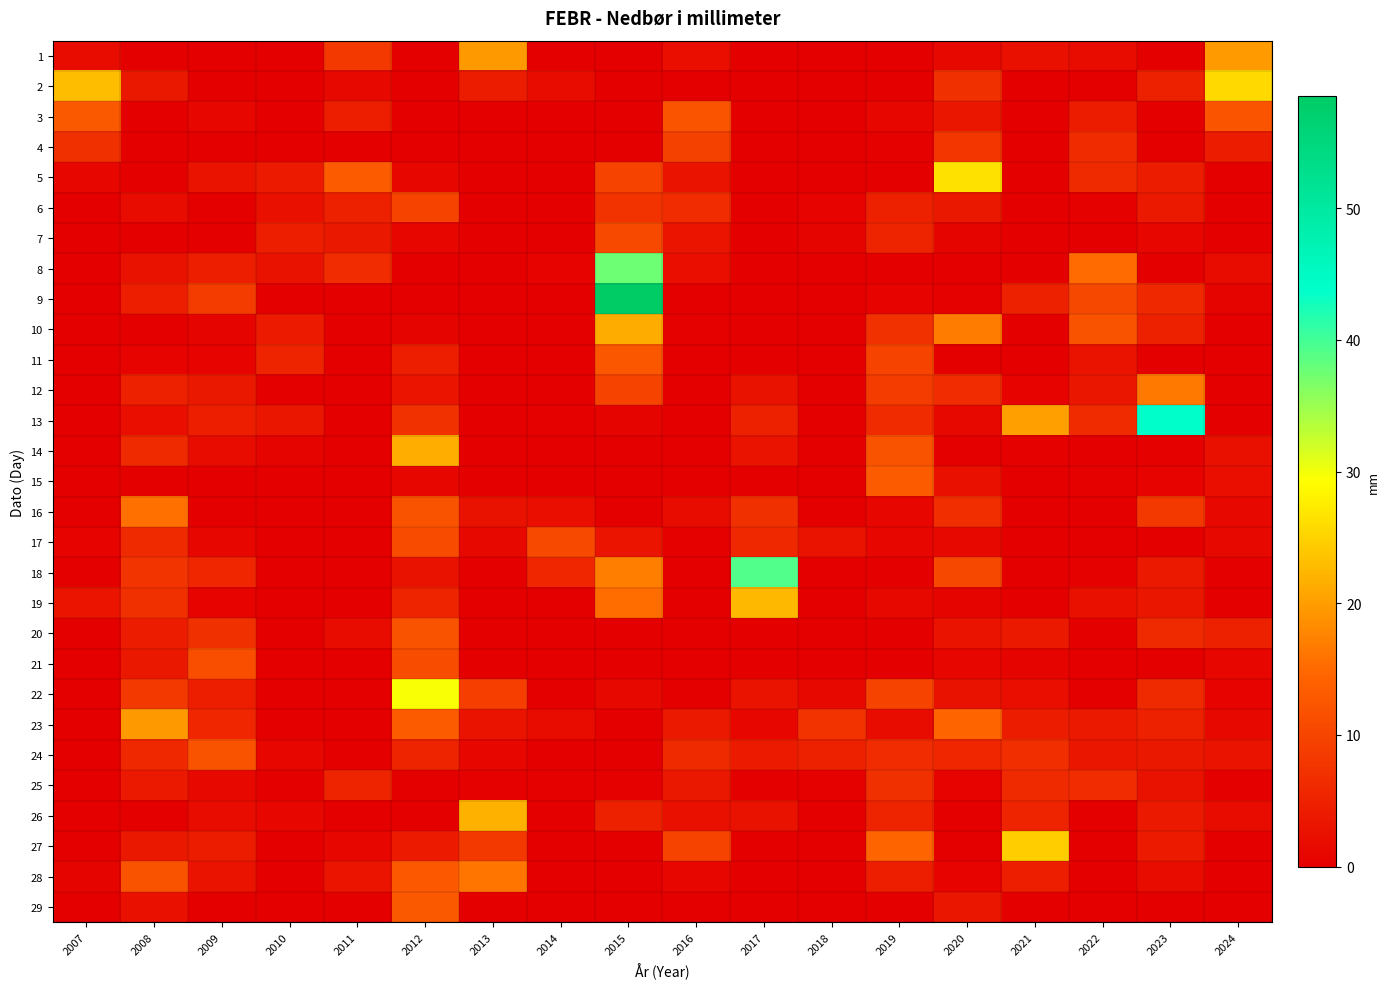

Reading right to left, transcribe all the data shown in this chart.

1: 2024=19.7	2023=0.0	2022=1.8	2021=2.4	2020=1.4	2019=0.0	2018=0.0	2017=0.0	2016=2.1	2015=0.0	2014=0.0	2013=19.6	2012=0.0	2011=8.4	2010=0.0	2009=0.0	2008=0.0	2007=2.0
2: 2024=25.8	2023=4.7	2022=0.0	2021=0.0	2020=6.9	2019=0.0	2018=0.0	2017=0.0	2016=0.0	2015=0.0	2014=1.9	2013=4.3	2012=0.0	2011=1.5	2010=0.0	2009=0.0	2008=3.6	2007=23.0
3: 2024=12.2	2023=0.0	2022=4.3	2021=0.0	2020=3.3	2019=1.0	2018=0.0	2017=0.0	2016=12.3	2015=0.0	2014=0.0	2013=0.0	2012=0.0	2011=4.5	2010=0.0	2009=1.0	2008=0.0	2007=13.0
4: 2024=4.3	2023=0.0	2022=6.2	2021=0.0	2020=7.8	2019=0.3	2018=0.0	2017=0.0	2016=9.5	2015=0.0	2014=0.0	2013=0.0	2012=0.0	2011=0.0	2010=0.0	2009=0.0	2008=0.0	2007=7.0
5: 2024=0.0	2023=4.2	2022=6.0	2021=0.0	2020=26.4	2019=0.0	2018=0.0	2017=0.0	2016=2.8	2015=9.6	2014=0.0	2013=0.0	2012=1.0	2011=13.2	2010=3.9	2009=2.8	2008=0.0	2007=1.0
6: 2024=0.0	2023=3.7	2022=0.3	2021=0.0	2020=3.5	2019=4.8	2018=0.5	2017=0.0	2016=6.4	2015=7.4	2014=0.1	2013=0.0	2012=9.9	2011=4.8	2010=2.5	2009=0.0	2008=1.6	2007=0.0
7: 2024=0.0	2023=1.0	2022=0.0	2021=0.0	2020=0.8	2019=5.3	2018=0.8	2017=0.0	2016=3.1	2015=10.6	2014=0.0	2013=0.0	2012=1.1	2011=3.5	2010=4.5	2009=0.0	2008=0.0	2007=0.0
8: 2024=1.7	2023=0.0	2022=15.1	2021=0.0	2020=0.0	2019=0.0	2018=0.0	2017=0.0	2016=2.2	2015=37.6	2014=0.6	2013=0.0	2012=0.0	2011=6.4	2010=2.7	2009=4.4	2008=2.6	2007=0.0
9: 2024=0.8	2023=5.8	2022=10.3	2021=4.7	2020=0.4	2019=0.5	2018=0.0	2017=0.0	2016=0.0	2015=58.5	2014=0.0	2013=0.0	2012=0.0	2011=0.0	2010=0.0	2009=8.7	2008=4.5	2007=0.0
10: 2024=0.0	2023=4.6	2022=12.0	2021=0.0	2020=16.8	2019=7.2	2018=0.0	2017=0.0	2016=0.4	2015=21.3	2014=0.0	2013=0.0	2012=0.9	2011=0.0	2010=3.9	2009=0.7	2008=0.0	2007=0.0
11: 2024=0.0	2023=0.0	2022=2.8	2021=0.0	2020=0.1	2019=10.0	2018=0.0	2017=0.0	2016=0.0	2015=12.5	2014=0.0	2013=0.0	2012=4.5	2011=0.0	2010=5.4	2009=0.5	2008=0.5	2007=0.0
12: 2024=0.0	2023=16.5	2022=3.3	2021=0.5	2020=6.4	2019=8.6	2018=0.0	2017=2.7	2016=0.0	2015=10.0	2014=0.0	2013=0.0	2012=3.0	2011=0.0	2010=0.0	2009=3.6	2008=5.0	2007=0.0
13: 2024=0.0	2023=44.1	2022=6.3	2021=20.2	2020=1.2	2019=6.2	2018=0.0	2017=4.6	2016=0.0	2015=0.7	2014=0.4	2013=0.0	2012=7.2	2011=0.0	2010=3.3	2009=4.5	2008=2.1	2007=0.0
14: 2024=2.5	2023=0.3	2022=0.0	2021=0.4	2020=0.0	2019=12.0	2018=0.0	2017=2.8	2016=0.0	2015=0.0	2014=0.0	2013=0.0	2012=21.6	2011=0.0	2010=0.8	2009=2.0	2008=6.0	2007=0.0
15: 2024=2.1	2023=0.5	2022=0.3	2021=0.0	2020=2.5	2019=13.1	2018=0.0	2017=0.0	2016=0.0	2015=0.0	2014=0.0	2013=0.0	2012=1.1	2011=0.0	2010=0.0	2009=0.0	2008=0.0	2007=0.0
16: 2024=1.2	2023=8.4	2022=0.0	2021=0.0	2020=6.7	2019=1.1	2018=0.0	2017=7.0	2016=1.6	2015=0.0	2014=2.1	2013=2.7	2012=12.0	2011=0.0	2010=0.0	2009=0.0	2008=15.6	2007=0.0
17: 2024=1.4	2023=0.0	2022=0.0	2021=0.0	2020=1.4	2019=1.0	2018=2.8	2017=5.8	2016=0.4	2015=3.1	2014=10.6	2013=1.3	2012=10.8	2011=0.0	2010=0.0	2009=1.0	2008=6.0	2007=0.5
18: 2024=0.0	2023=3.8	2022=0.3	2021=0.0	2020=10.5	2019=0.0	2018=0.0	2017=39.2	2016=0.0	2015=17.0	2014=5.5	2013=0.0	2012=2.6	2011=0.0	2010=0.0	2009=5.7	2008=7.7	2007=0.0
19: 2024=0.0	2023=3.3	2022=2.5	2021=0.0	2020=0.7	2019=1.2	2018=0.0	2017=22.6	2016=0.0	2015=15.5	2014=0.0	2013=0.0	2012=5.2	2011=0.0	2010=0.0	2009=0.5	2008=7.0	2007=3.0
20: 2024=4.7	2023=6.1	2022=0.0	2021=3.8	2020=2.9	2019=0.0	2018=0.0	2017=0.0	2016=0.0	2015=0.0	2014=0.0	2013=0.0	2012=12.0	2011=1.8	2010=0.0	2009=6.9	2008=4.2	2007=0.0
21: 2024=1.0	2023=0.0	2022=0.0	2021=0.7	2020=1.1	2019=0.0	2018=0.0	2017=0.0	2016=0.0	2015=0.0	2014=0.0	2013=0.0	2012=11.0	2011=0.0	2010=0.0	2009=11.4	2008=3.6	2007=0.0
22: 2024=0.5	2023=6.0	2022=0.0	2021=2.1	2020=2.7	2019=9.6	2018=1.2	2017=2.8	2016=0.0	2015=1.2	2014=0.0	2013=9.1	2012=29.6	2011=0.0	2010=0.0	2009=4.5	2008=8.0	2007=0.0
23: 2024=1.2	2023=4.7	2022=3.8	2021=4.2	2020=14.5	2019=1.6	2018=7.5	2017=1.0	2016=3.8	2015=0.0	2014=1.8	2013=2.8	2012=13.2	2011=0.0	2010=0.0	2009=5.7	2008=19.6	2007=0.0
24: 2024=2.8	2023=3.6	2022=3.3	2021=6.7	2020=5.6	2019=6.5	2018=4.9	2017=4.1	2016=6.0	2015=0.0	2014=0.0	2013=1.0	2012=5.2	2011=0.0	2010=1.1	2009=12.0	2008=5.8	2007=0.0
25: 2024=0.0	2023=2.6	2022=6.4	2021=6.0	2020=0.5	2019=7.0	2018=0.3	2017=0.0	2016=3.6	2015=0.4	2014=0.4	2013=0.4	2012=0.0	2011=5.1	2010=0.0	2009=1.4	2008=3.7	2007=0.0
26: 2024=1.6	2023=3.7	2022=0.0	2021=5.3	2020=0.0	2019=5.2	2018=0.0	2017=2.7	2016=2.4	2015=4.6	2014=0.0	2013=21.9	2012=0.0	2011=0.0	2010=1.0	2009=1.7	2008=0.0	2007=0.0
27: 2024=0.0	2023=3.9	2022=0.0	2021=24.6	2020=0.0	2019=14.5	2018=0.0	2017=0.0	2016=9.8	2015=0.0	2014=0.0	2013=8.3	2012=3.9	2011=1.1	2010=0.0	2009=4.2	2008=3.5	2007=0.0
28: 2024=0.0	2023=1.7	2022=0.0	2021=4.5	2020=0.5	2019=4.5	2018=0.0	2017=0.0	2016=1.0	2015=0.0	2014=0.0	2013=16.1	2012=12.6	2011=3.0	2010=0.0	2009=2.8	2008=12.0	2007=0.7
29: 2024=0.0	2023=0.0	2022=0.0	2021=0.0	2020=3.2	2019=0.0	2018=0.0	2017=0.0	2016=0.0	2015=0.0	2014=0.0	2013=0.0	2012=13.0	2011=0.0	2010=0.0	2009=0.0	2008=2.3	2007=0.0